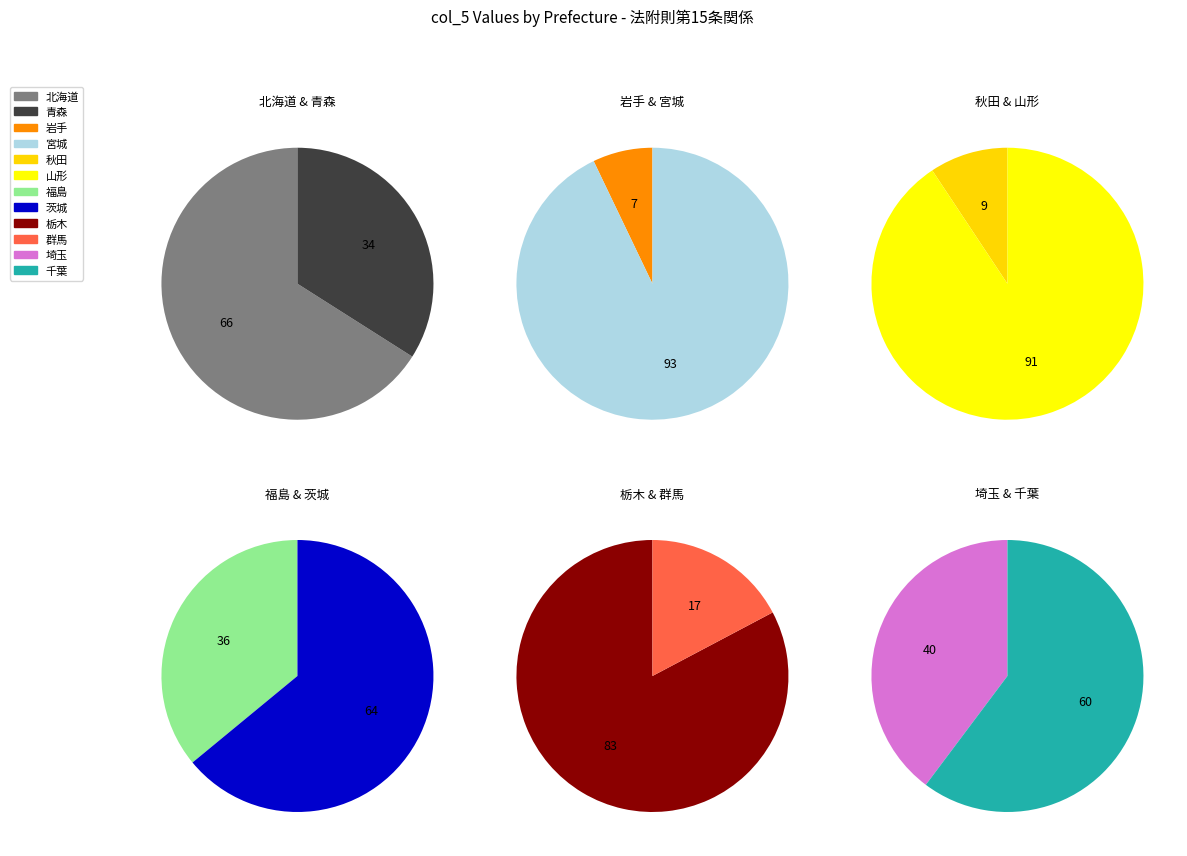

Does 青森 represent more than half of the total?

No